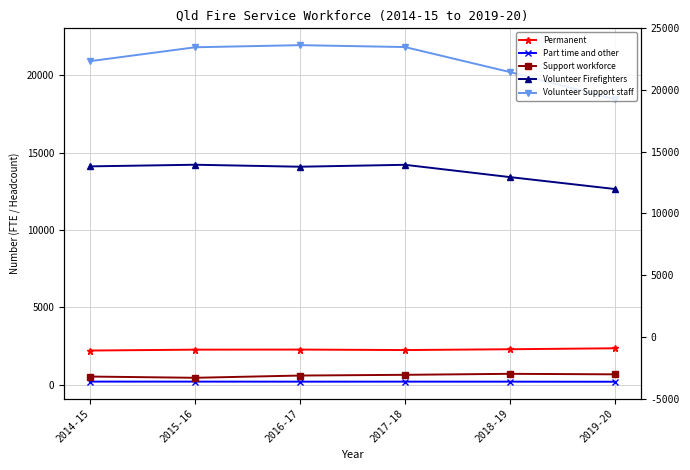

True or false: Volunteer Firefighters and Volunteer Support staff cross at least once.

False